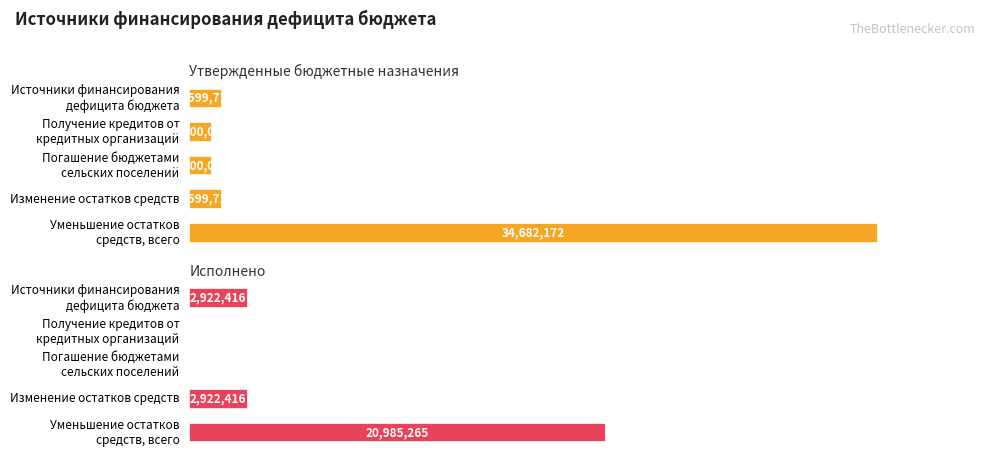

Are the bars horizontal?

Yes